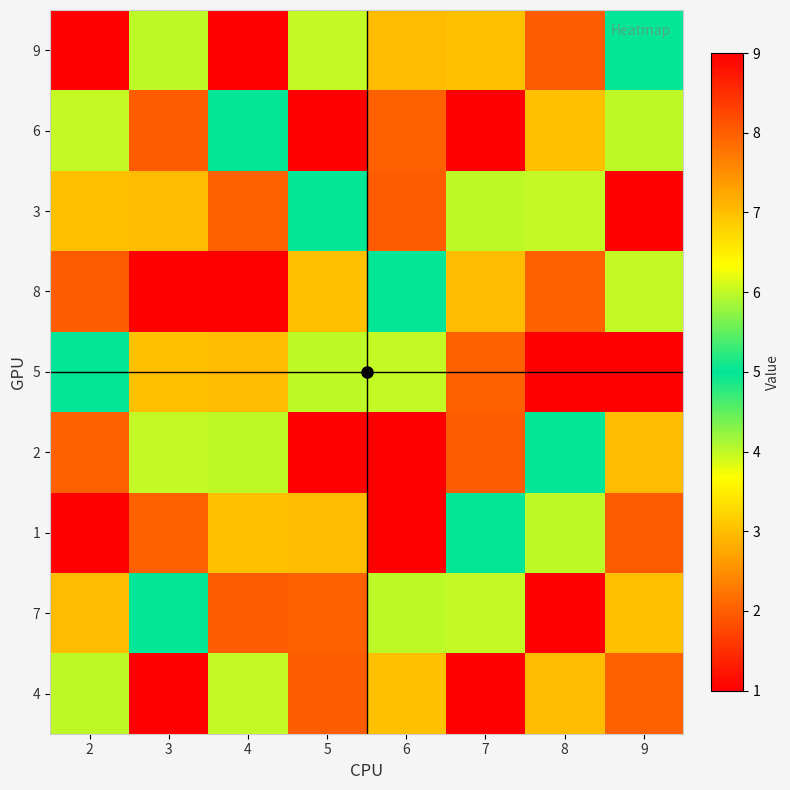

Between 6 and 9, which is larger?

6